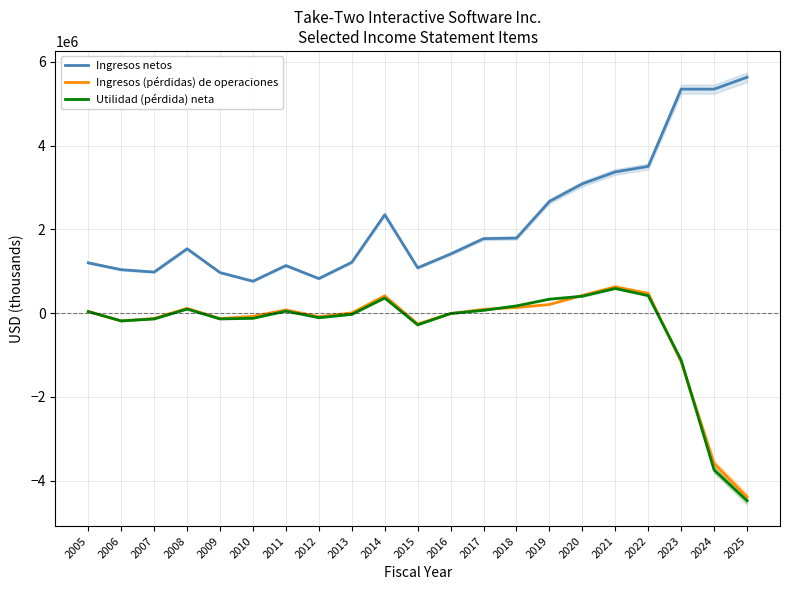

True or false: Utilidad (pérdida) neta has more than 0 points higher than both neighbors.

True